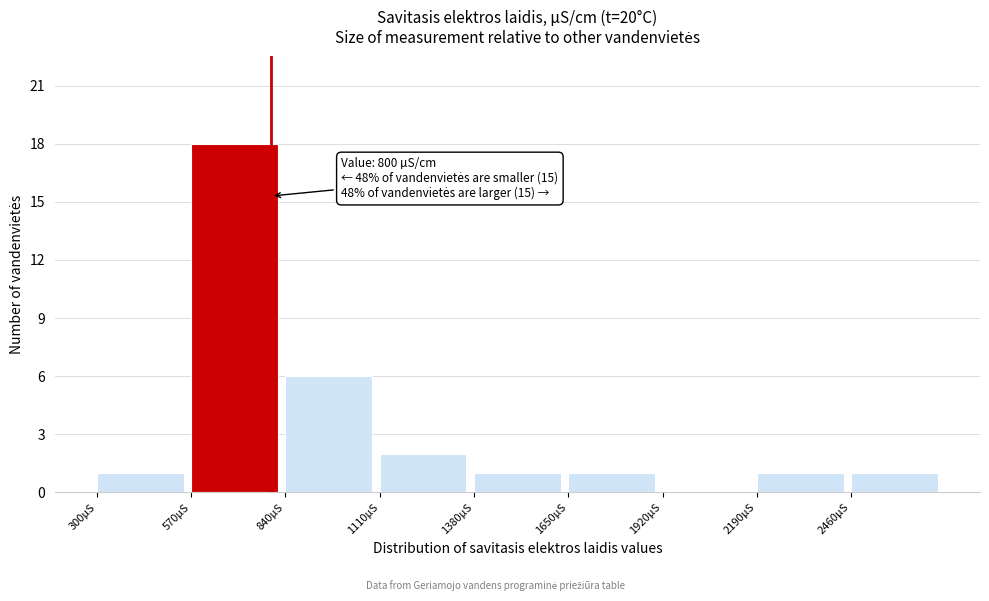

Over which range of the x-axis is the bar tallest?

570 to 840